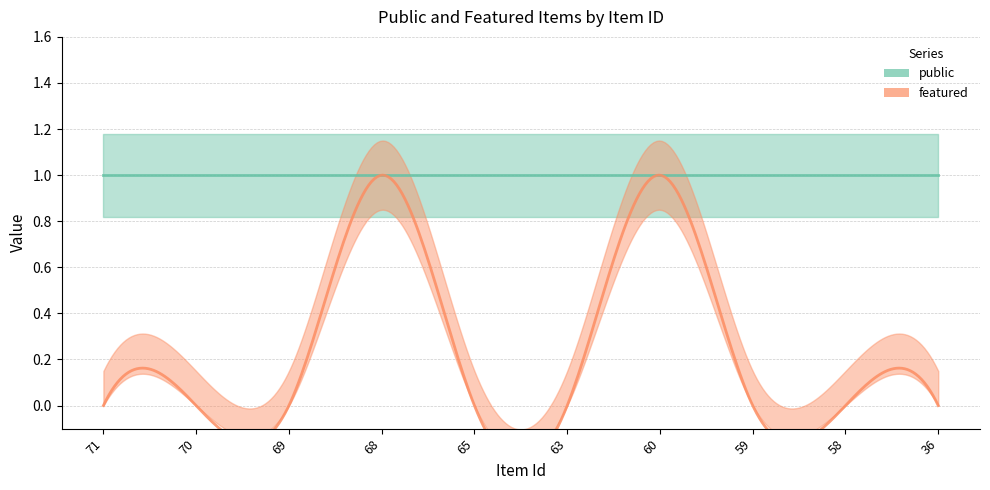

True or false: featured and public cross at least once.

False